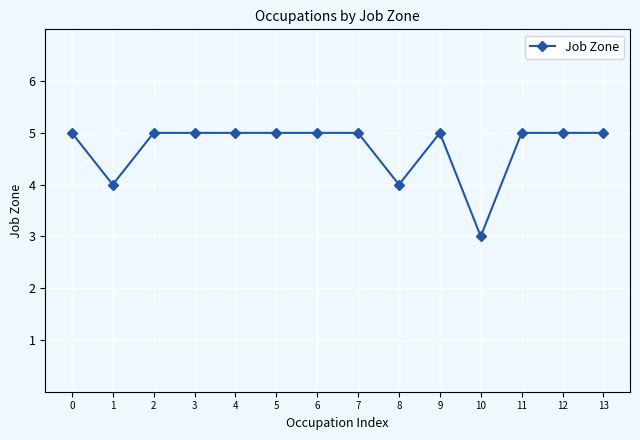

What is the ratio of the value at 7 to the value at 10?

1.7